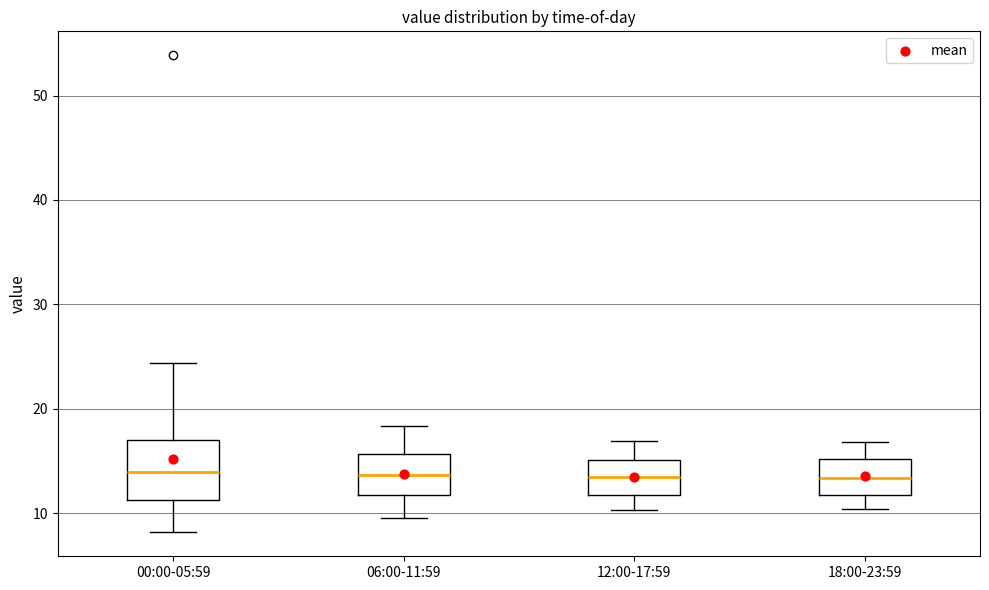

Reading left to right, transcribe this box plot: for each box, give where its median line is, the range the box spans, and where its two whiskers end, as read against the y-axis. The values are not printed on the chart, so give them approximately, as read against the axis.

00:00-05:59: median 14, box 11 to 17, whiskers 8 to 24
06:00-11:59: median 14, box 12 to 16, whiskers 10 to 18
12:00-17:59: median 13, box 12 to 15, whiskers 10 to 17
18:00-23:59: median 13, box 12 to 15, whiskers 10 to 17